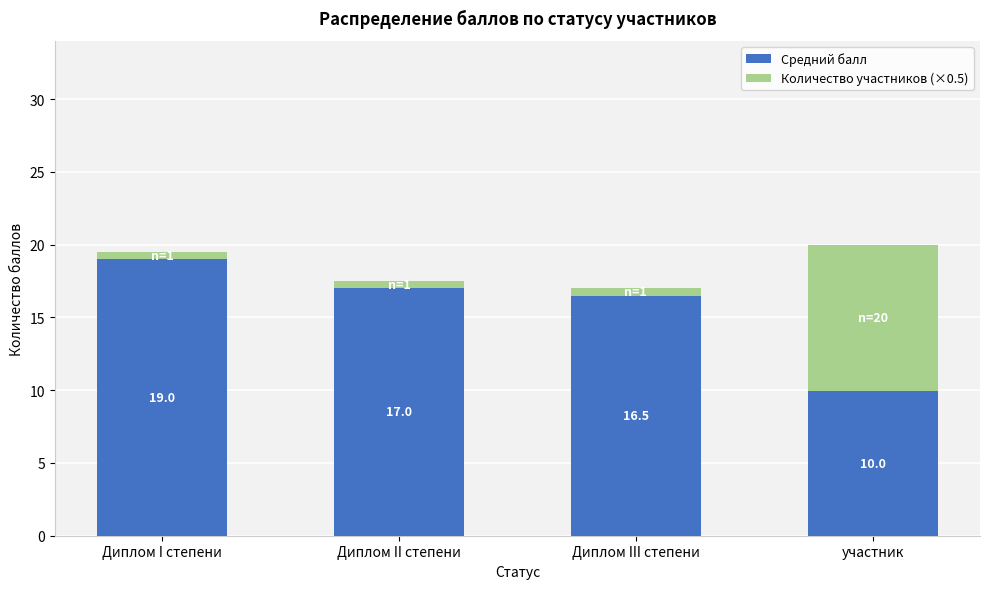

Reading left to right, list the values for the Средний балл series.

Диплом I степени=19.0	Диплом II степени=17.0	Диплом III степени=16.5	участник=10.0